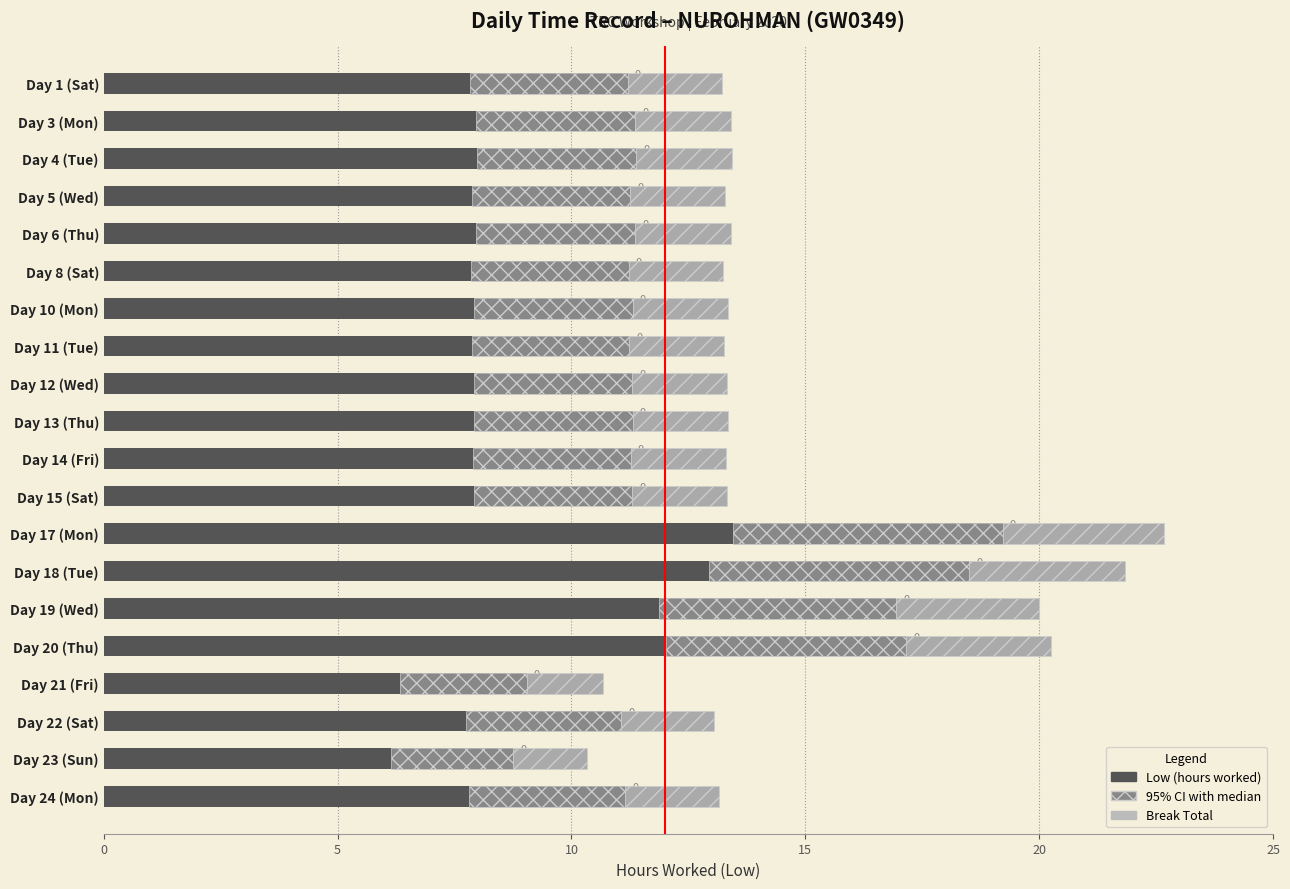

Is the value of Low (hours) at 9 greater than the value of Break Total (hrs) at 9?

Yes